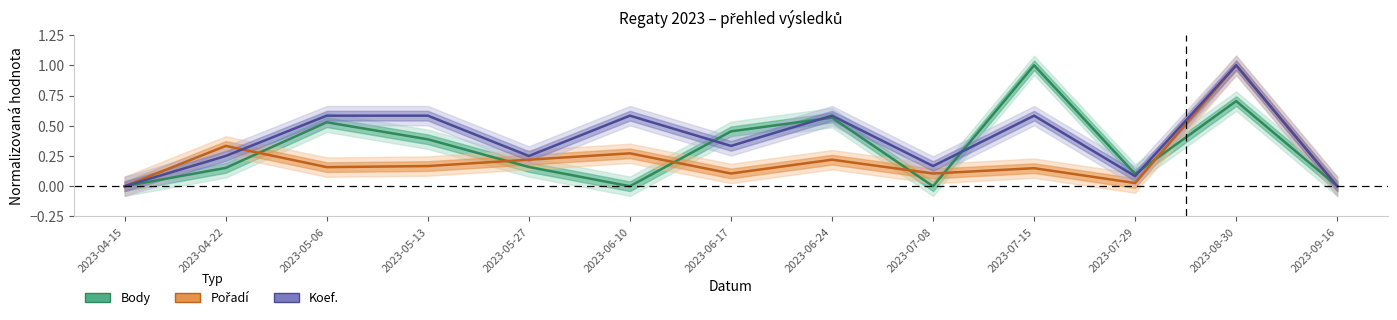

True or false: Body has more than 1 interior local peaks.

True